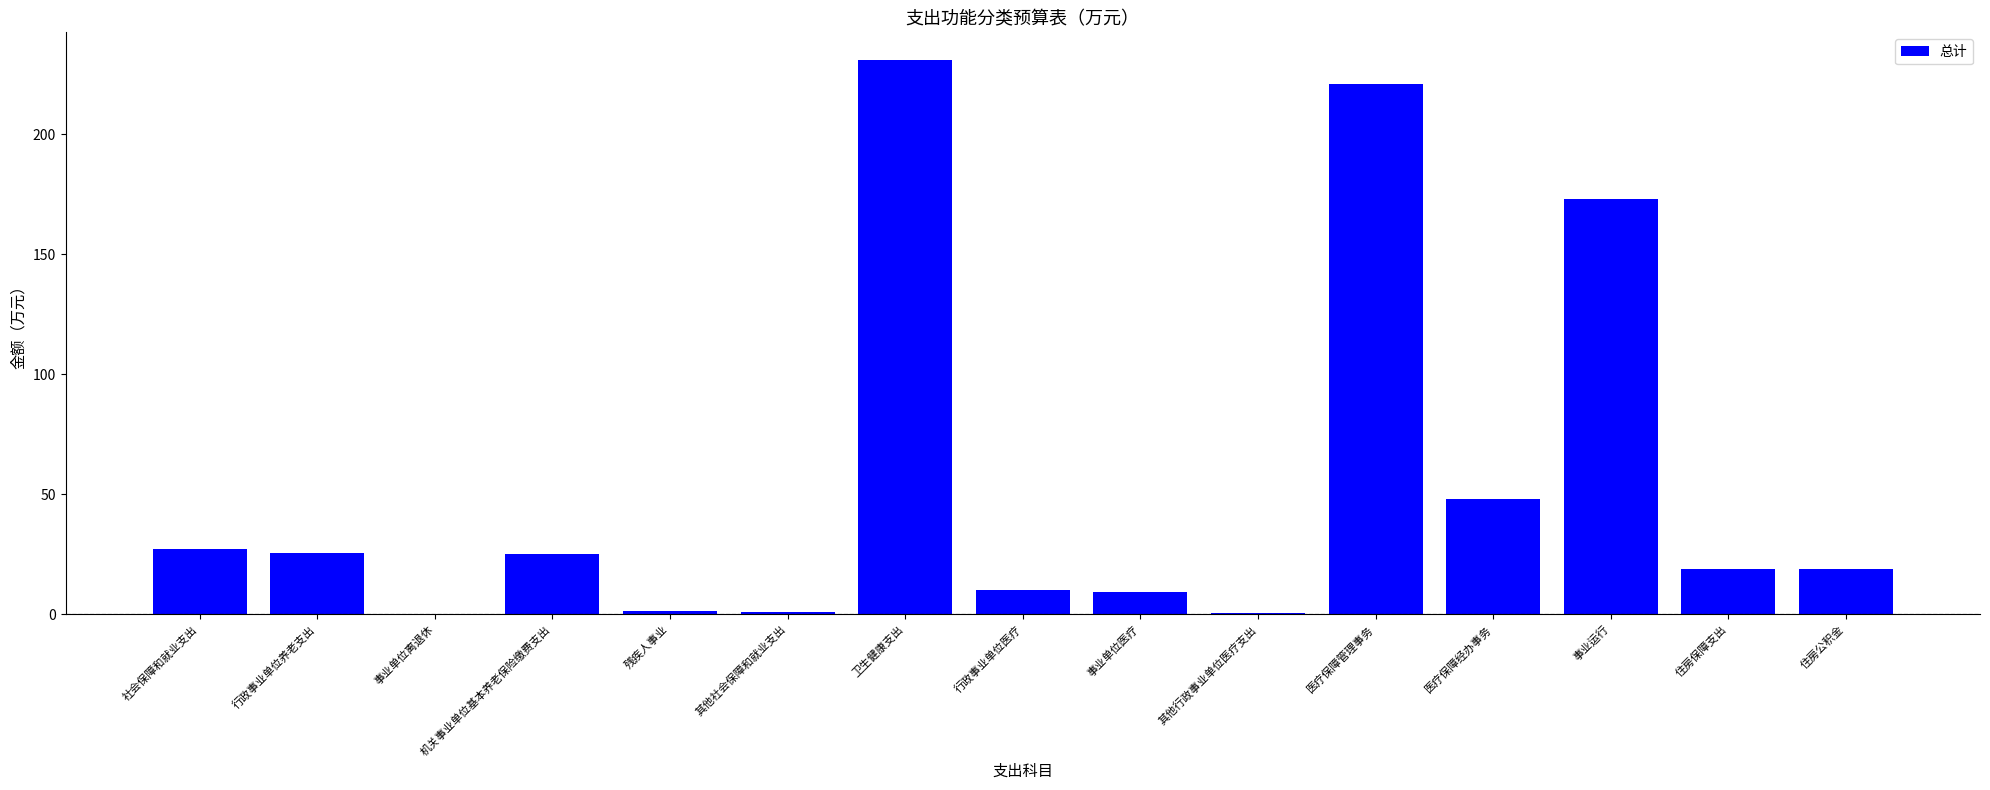

Are the bars grouped side by side (vs. stacked)?

No